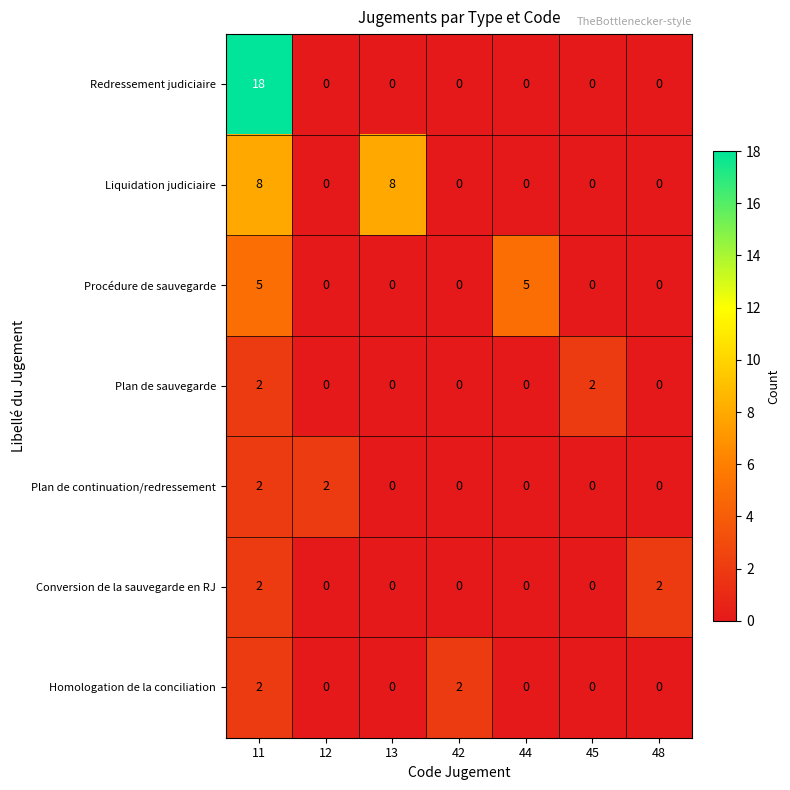

What is the difference between the highest and lowest values at 42?

2